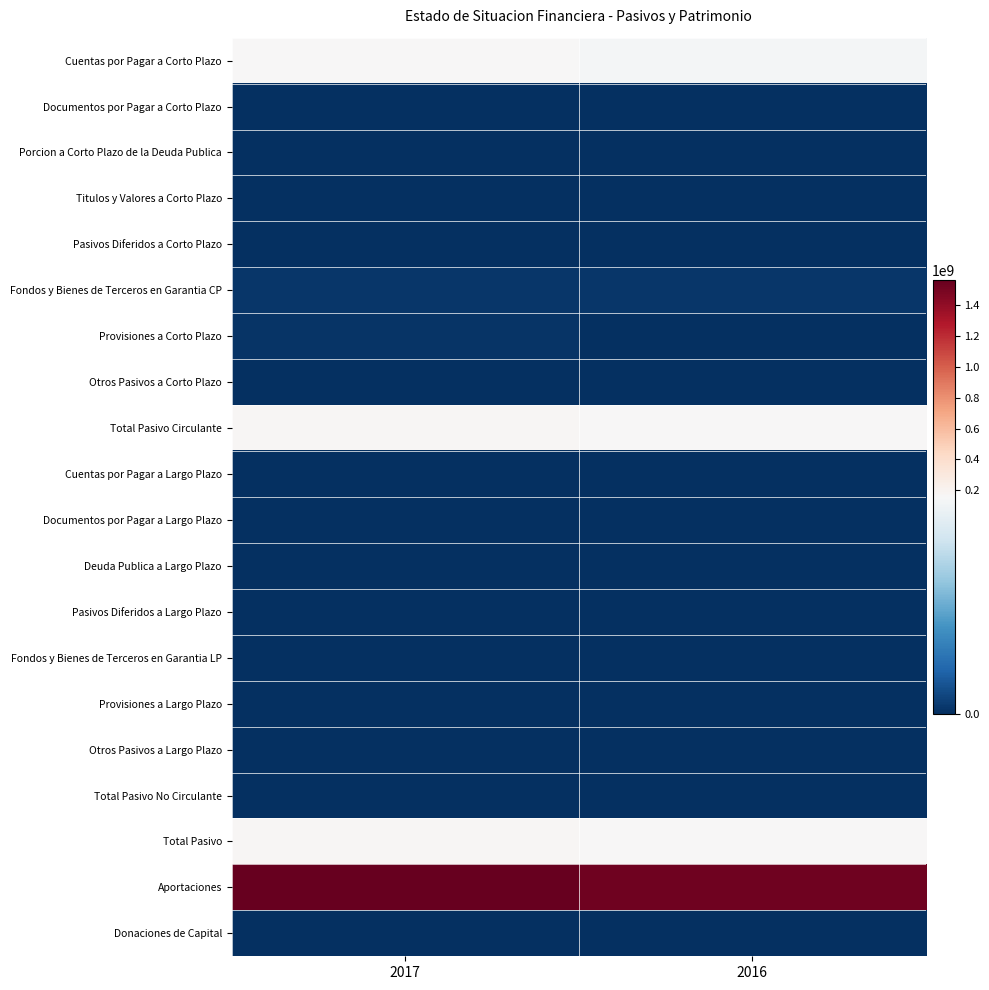

Which series has the widest spread of values?

Aportaciones